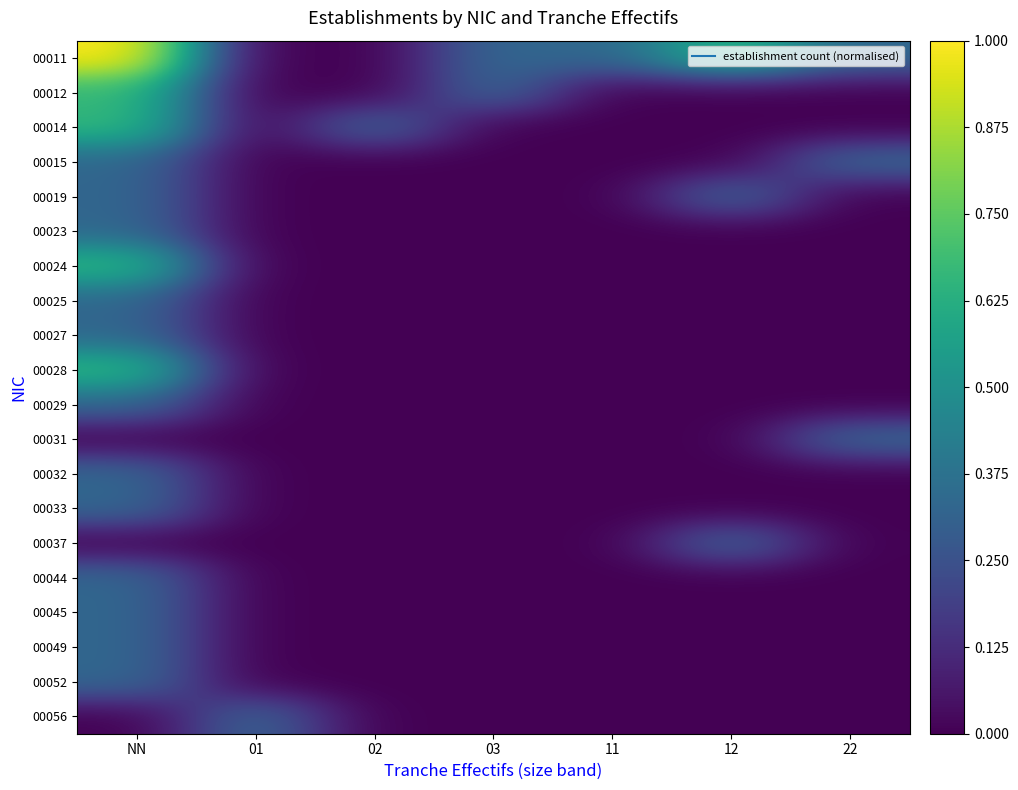

Which series has the largest total across all categories?

00011